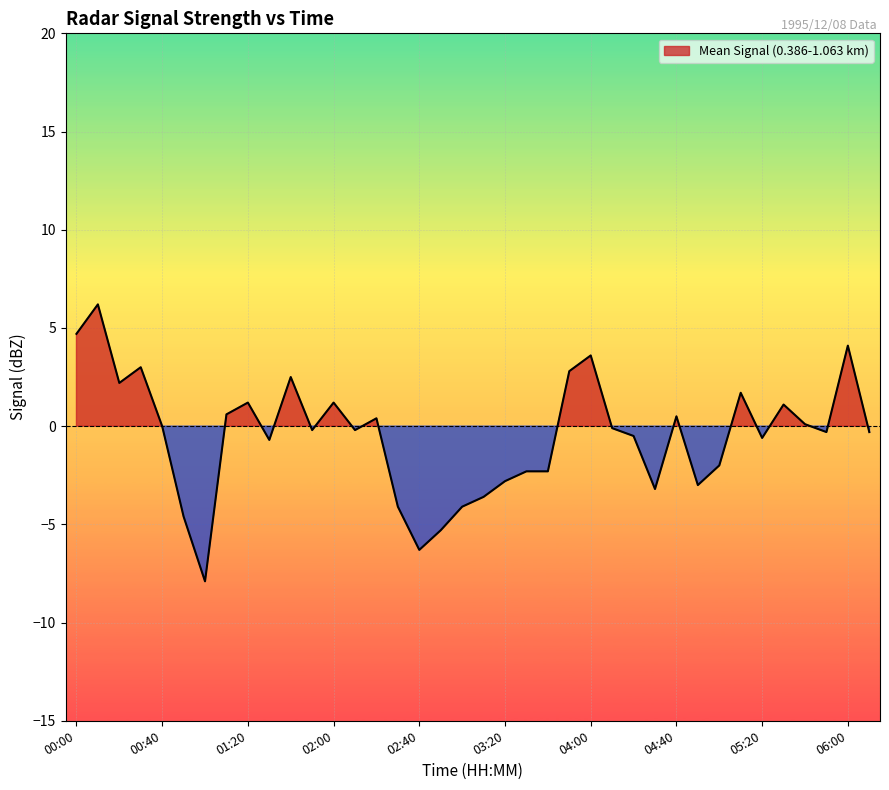

Where is the data nearest to the value 0?

00:40